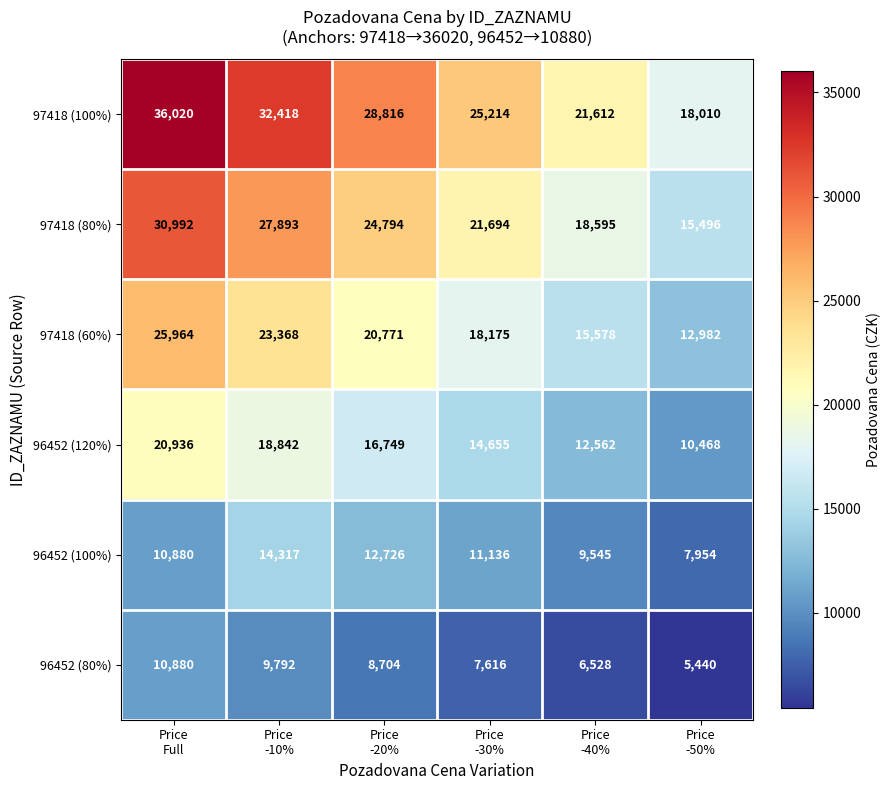

Which series has the largest range (max minus min)?

97418 (100%)